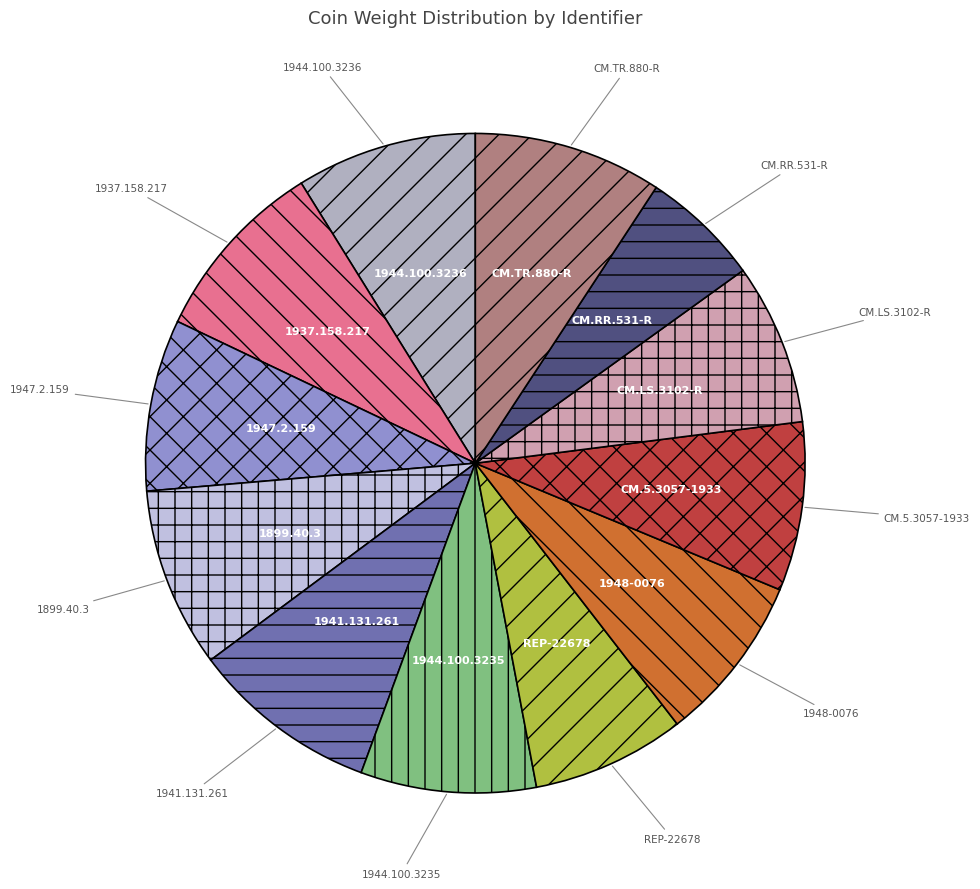

Which category has the smallest portion of the pie?

CM.RR.531-R